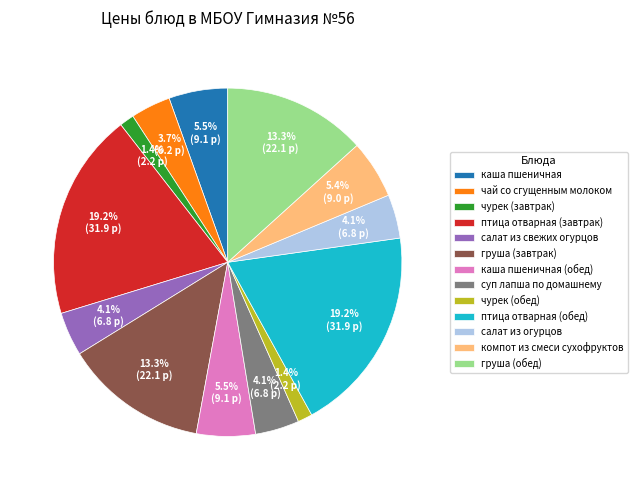

Is птица отварная (обед) the majority of the pie?

No